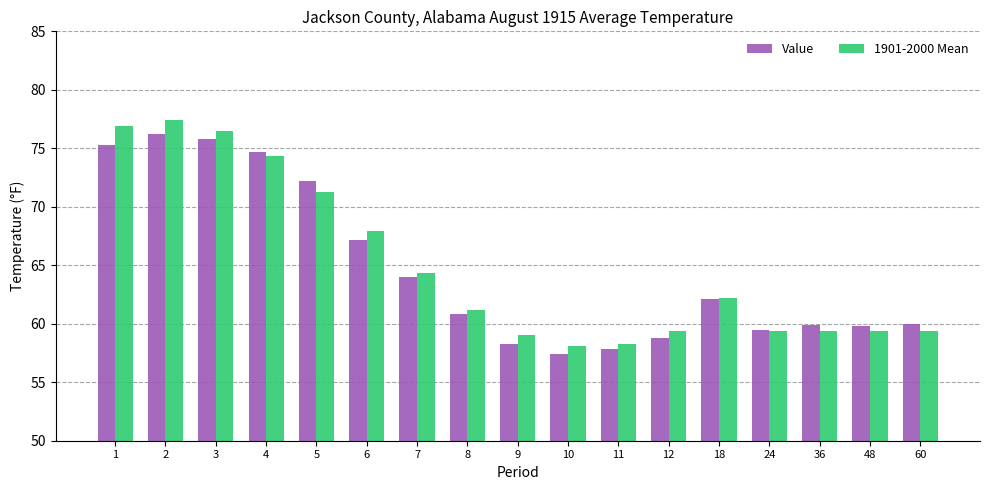

Rank the series by their maximum value, from lowest to highest.

Value, 1901-2000 Mean